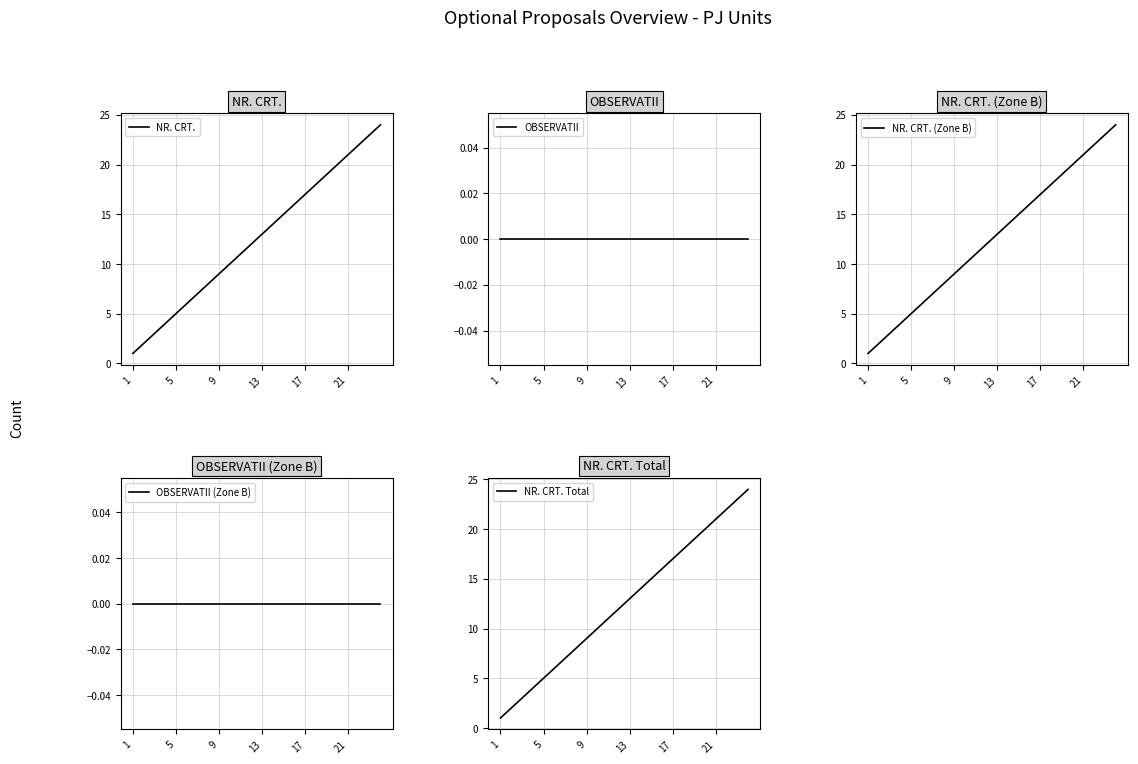

Between 1 and 15, which series saw the biggest shift?

NR. CRT.